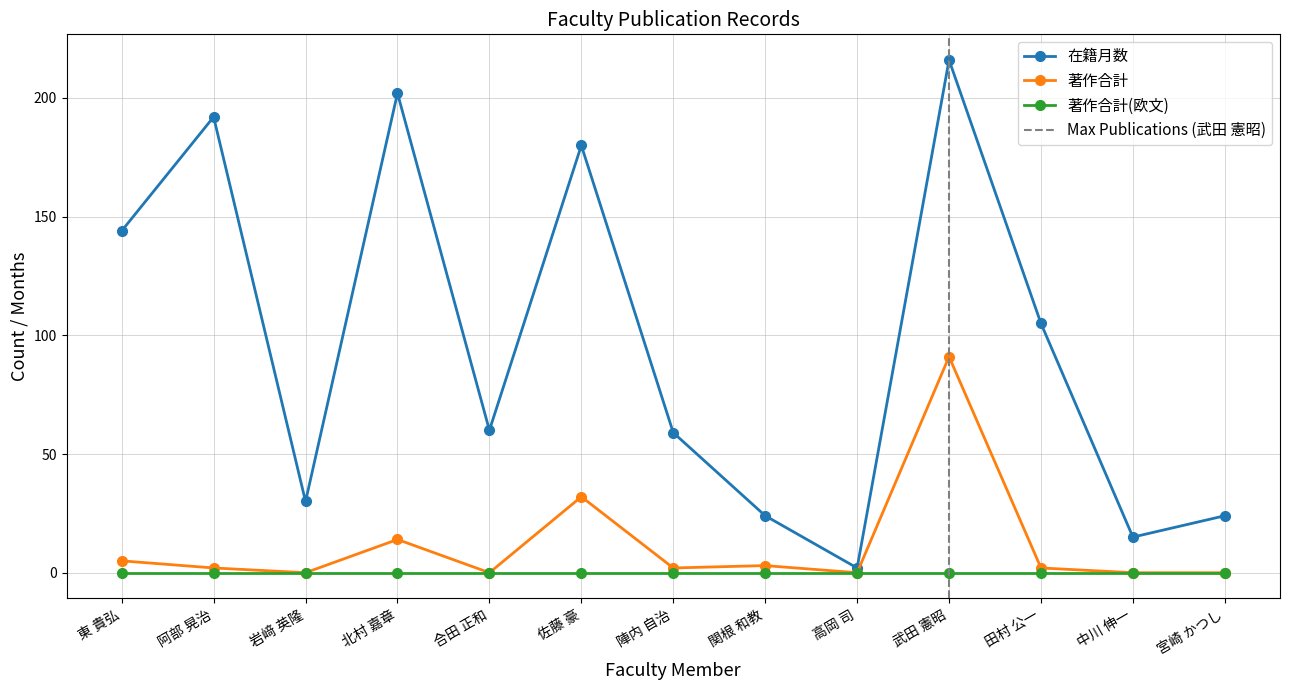

Is the value of 在籍月数 at 合田 正和 greater than the value of 著作合計(欧文) at 武田 憲昭?

Yes